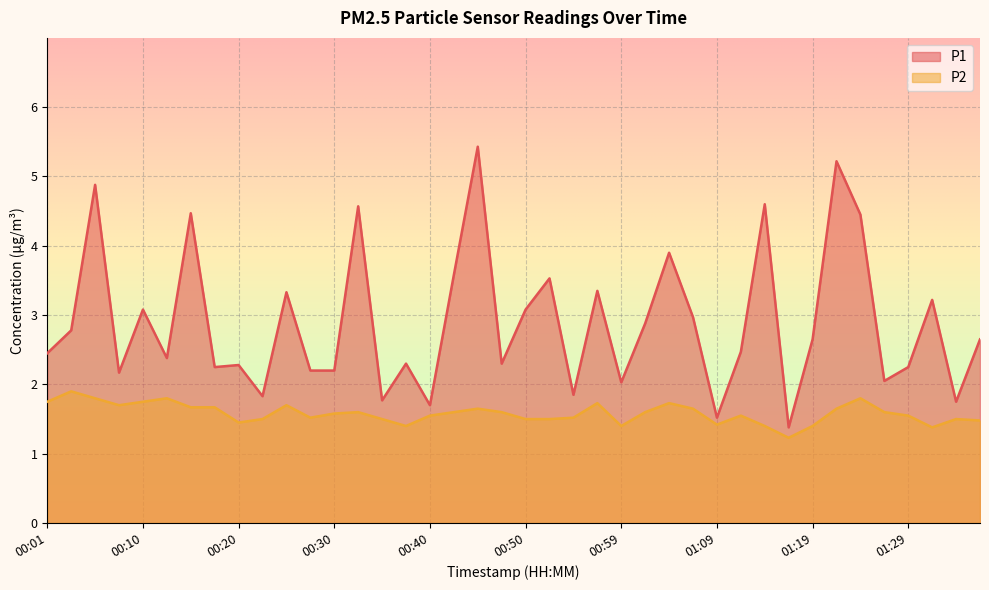

Which has a higher value, 00:08 or 00:55?

00:08